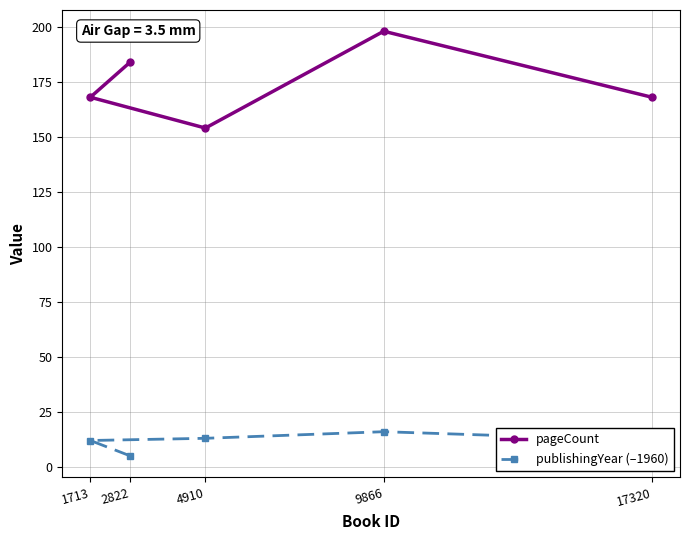

Which series has the widest spread of values?

pageCount